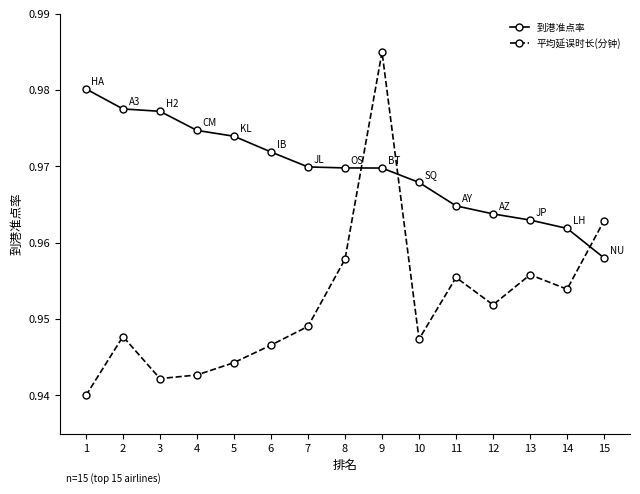

Rank the series at 15 from lowest to highest value.

到港准点率, 平均延误时长(分钟)